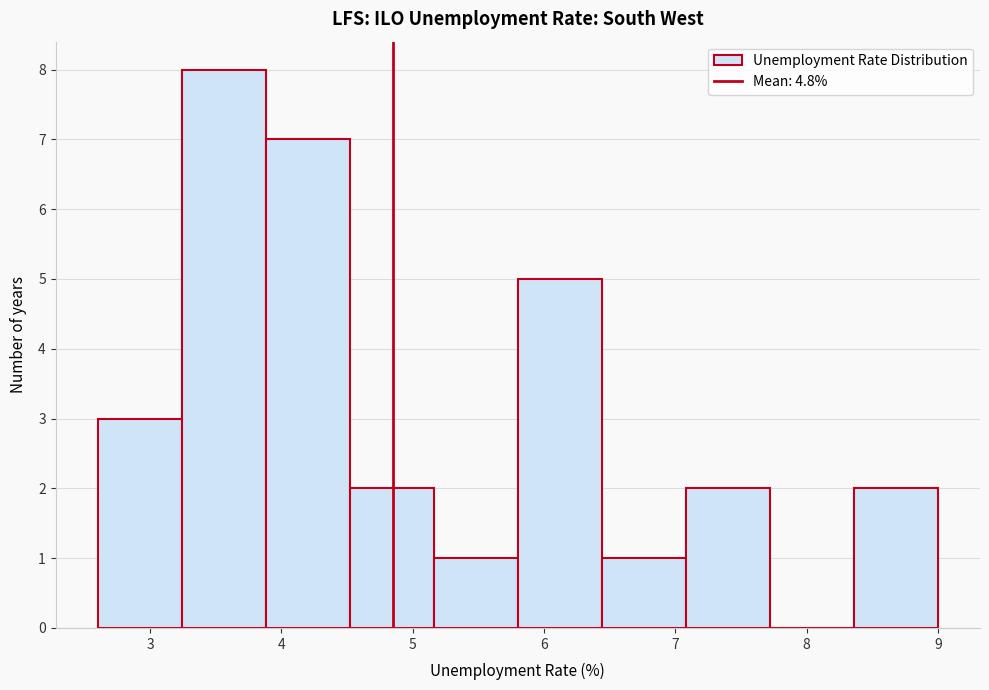

Which range on the x-axis has the tallest bar?

3.24 to 3.88